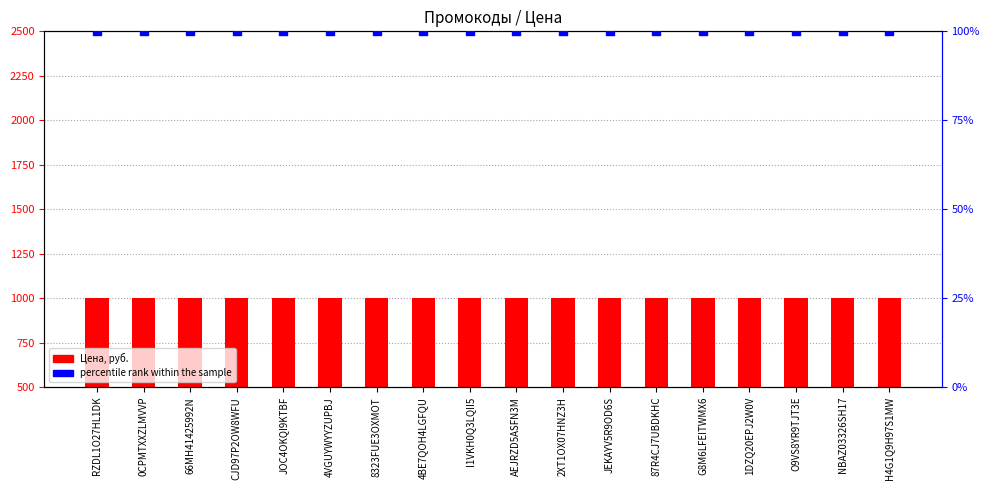

Is the value of Цена, руб. at JEKAYV5R9OD6S greater than the value of percentile rank within the sample at JOC4OKQI9KTBF?

Yes